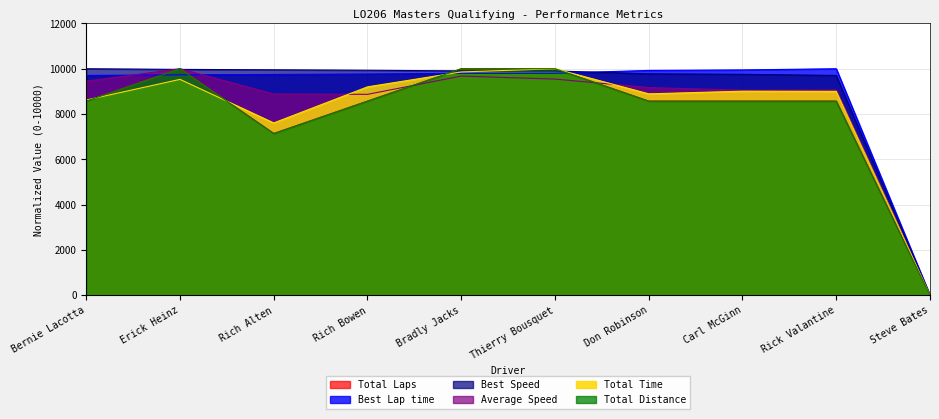

What is the difference between the Average Speed values at Rich Bowen and Carl McGinn?

182.7